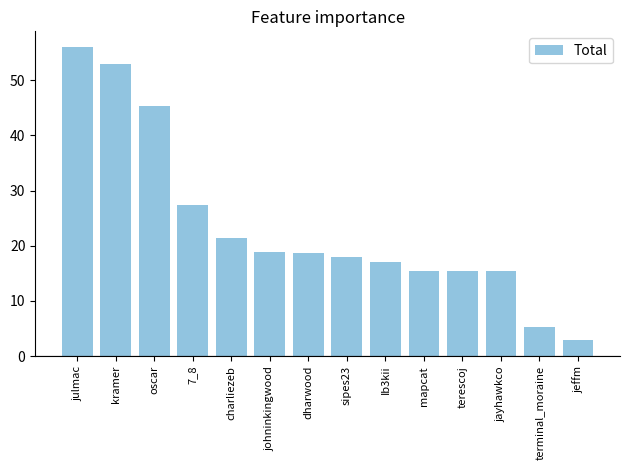

The value at kramer is 53.0. True or false?

True